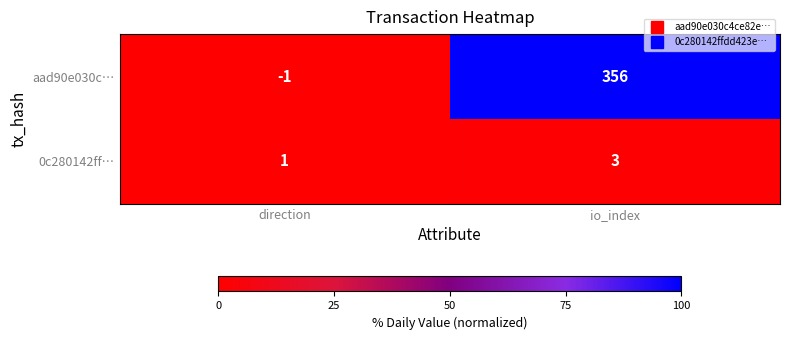

Rank the series by their average value, from lowest to highest.

0c280142ff…, aad90e030c…